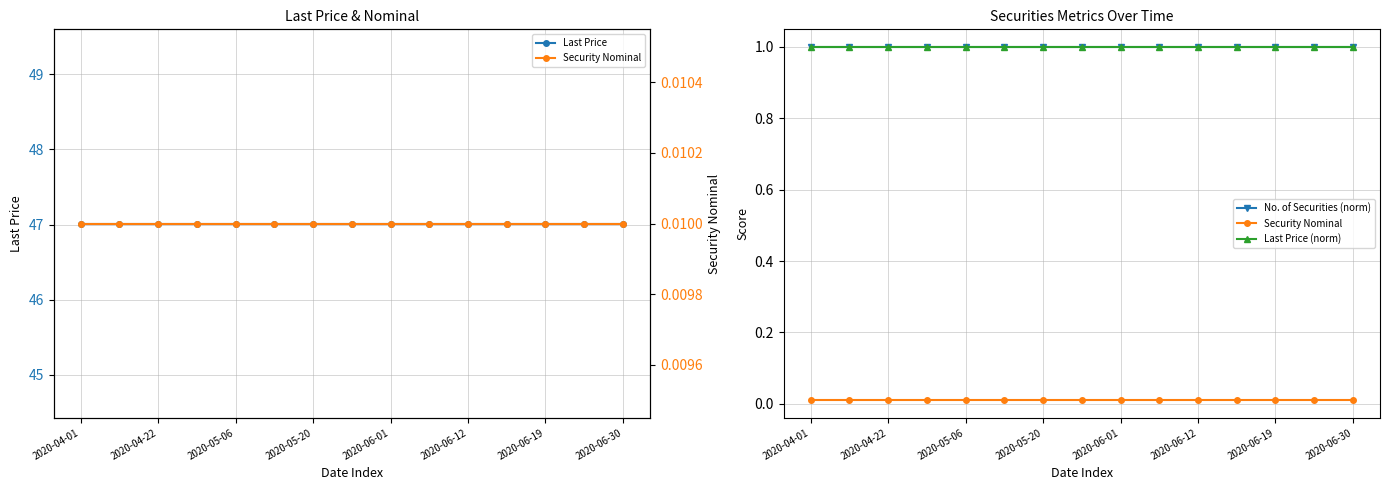

True or false: No. of Securities (norm) and Last Price (norm) cross at least once.

False